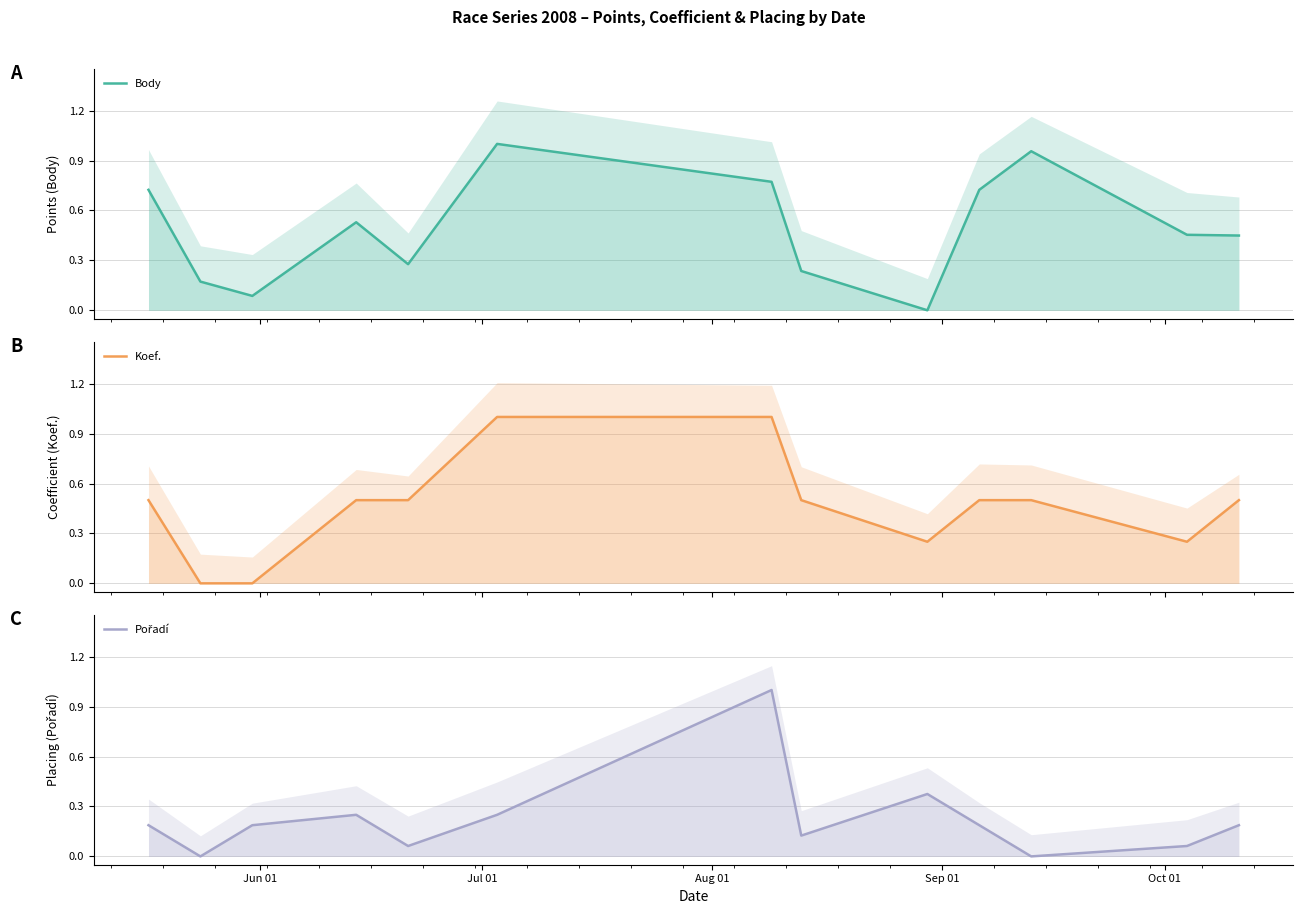

What are all the series names shown in the legend?

Body, Koef., Pořadí